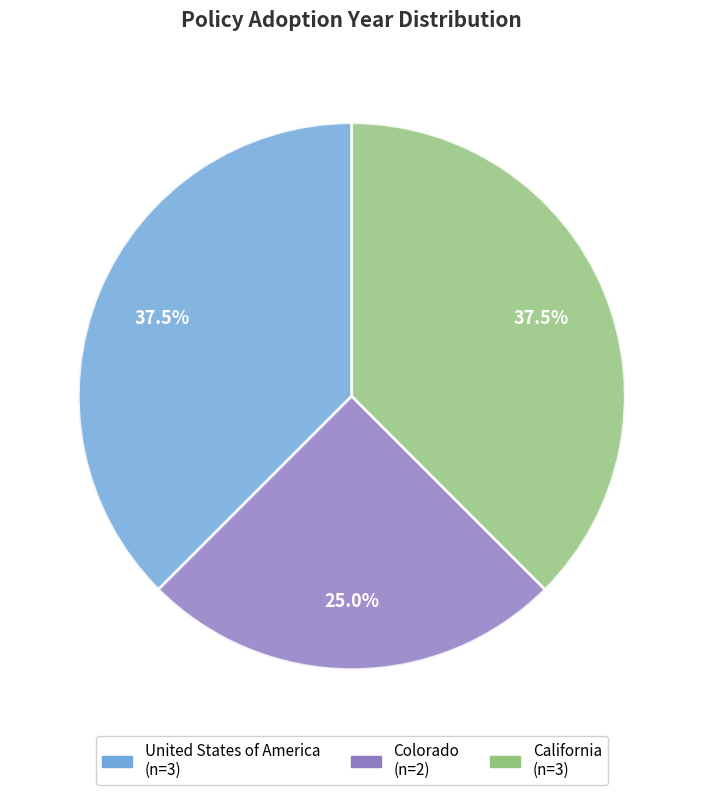

Does any single category account for the majority?

No